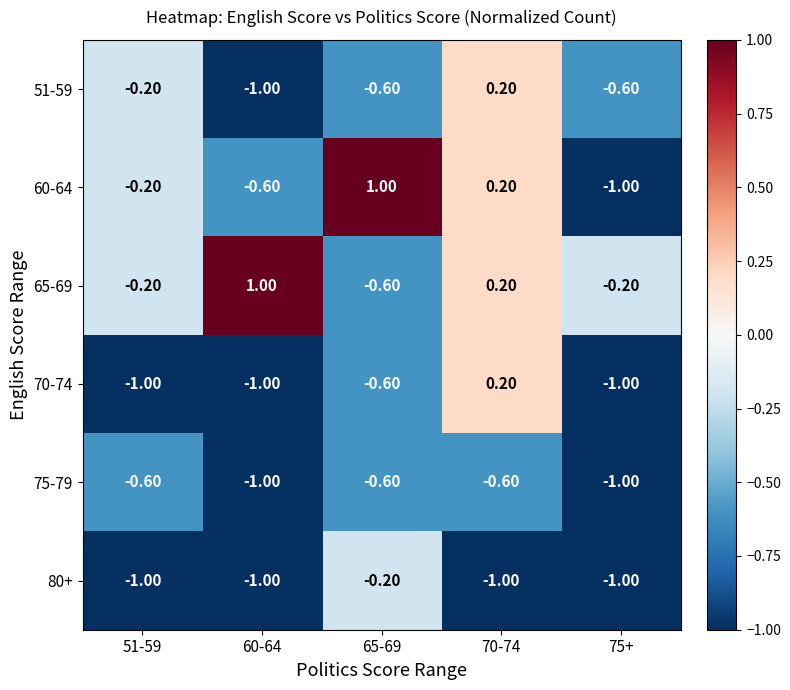

What is the spread (max minus min) of values at 75+?

0.8